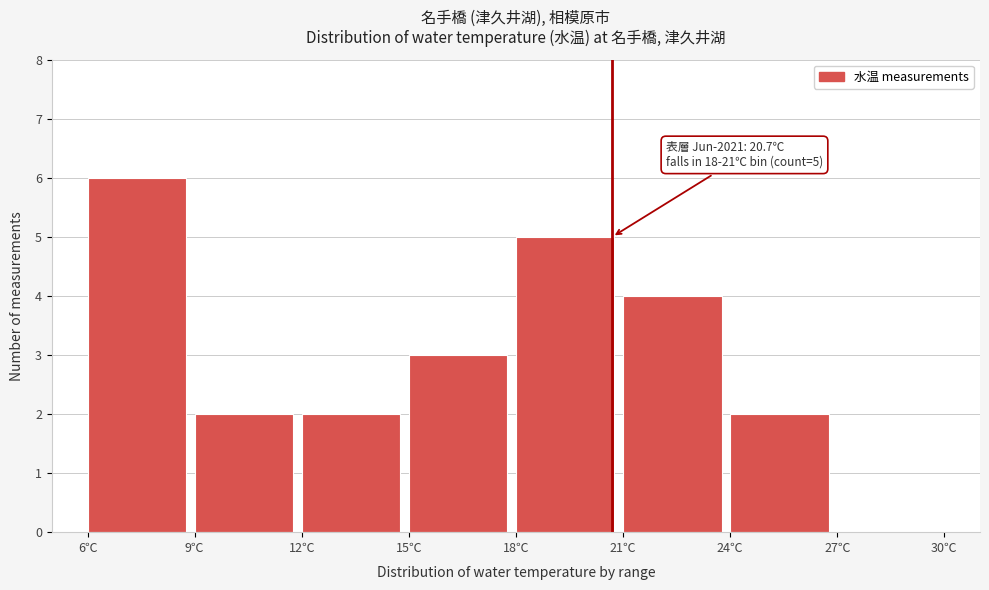

Over which range of the x-axis is the bar tallest?

6 to 9